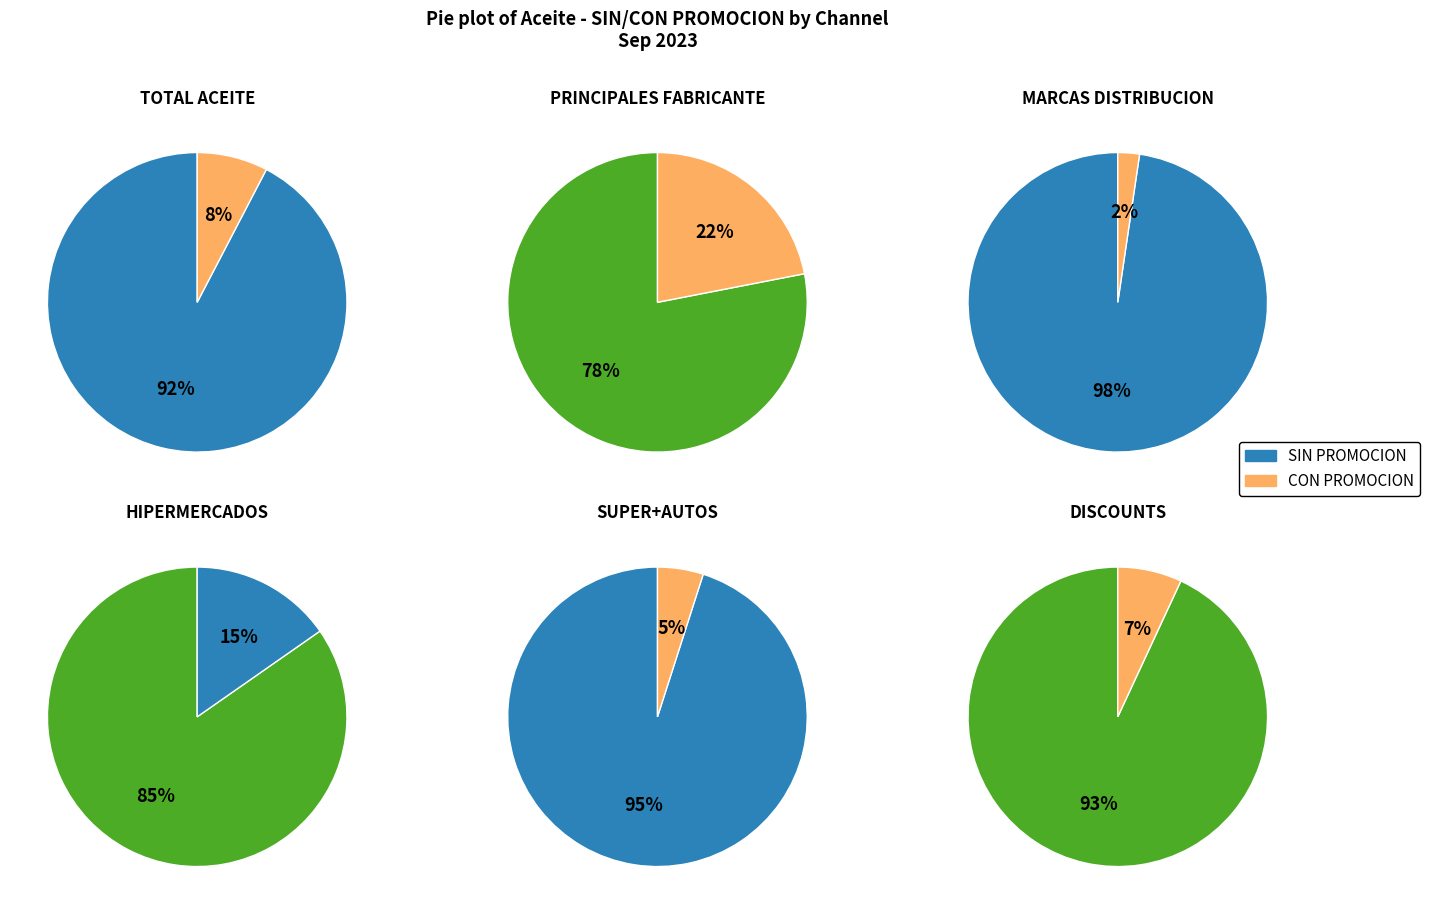

Rank the series by their maximum value, from highest to lowest.

MARCAS DISTRIBUCION, SUPER+AUTOS, DISCOUNTS, TOTAL ACEITE, HIPERMERCADOS, PRINCIPALES FABRICANTE